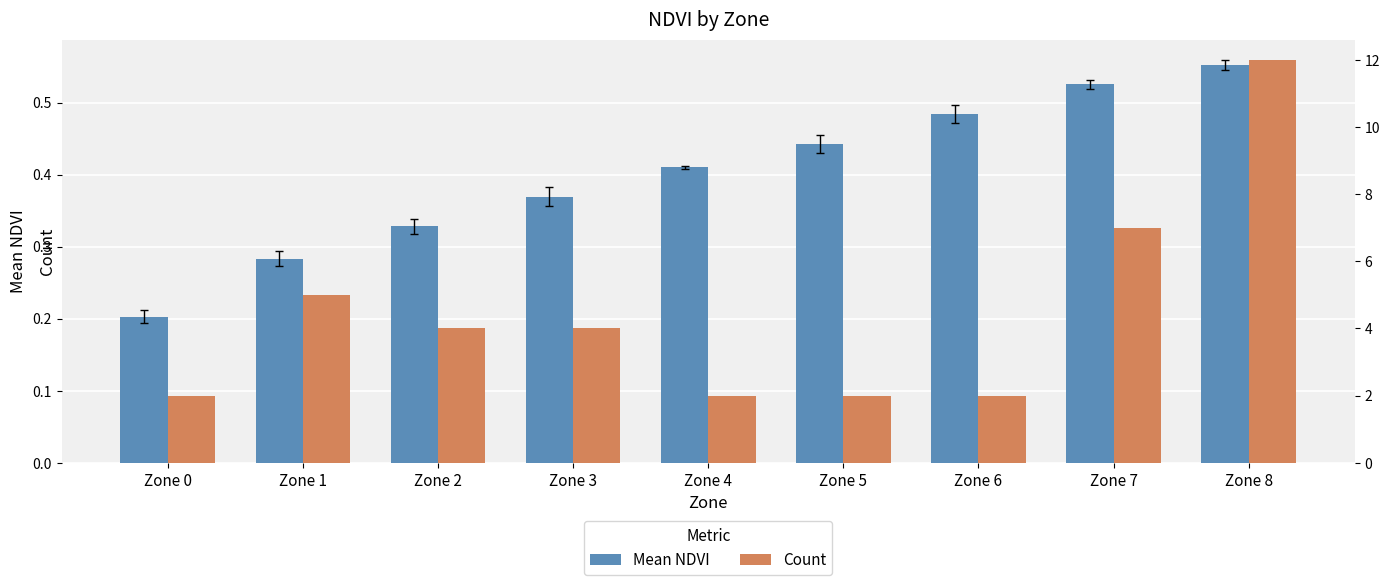

How many bars are there in total?

18